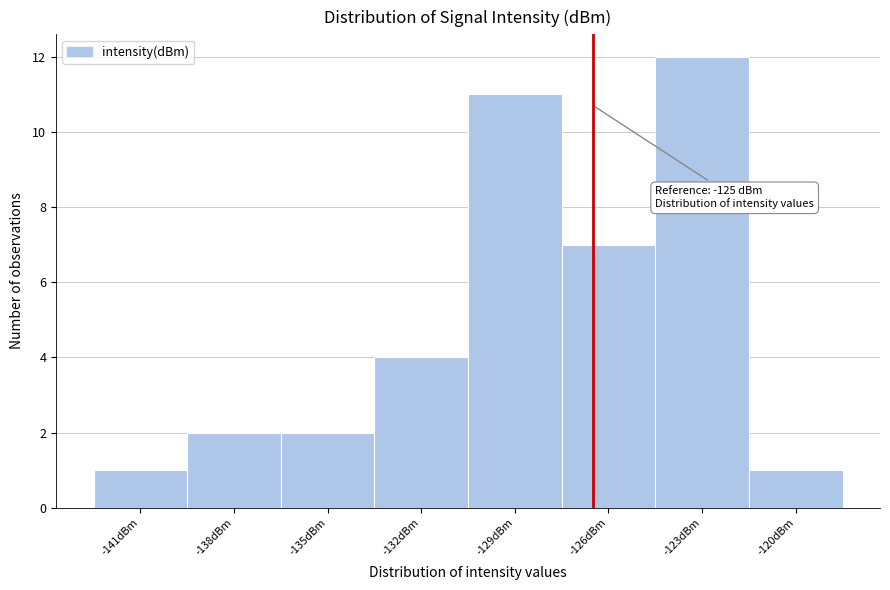

Reading left to right, transcribe all the data shown in this chart.

1	2	2	4	11	7	12	1